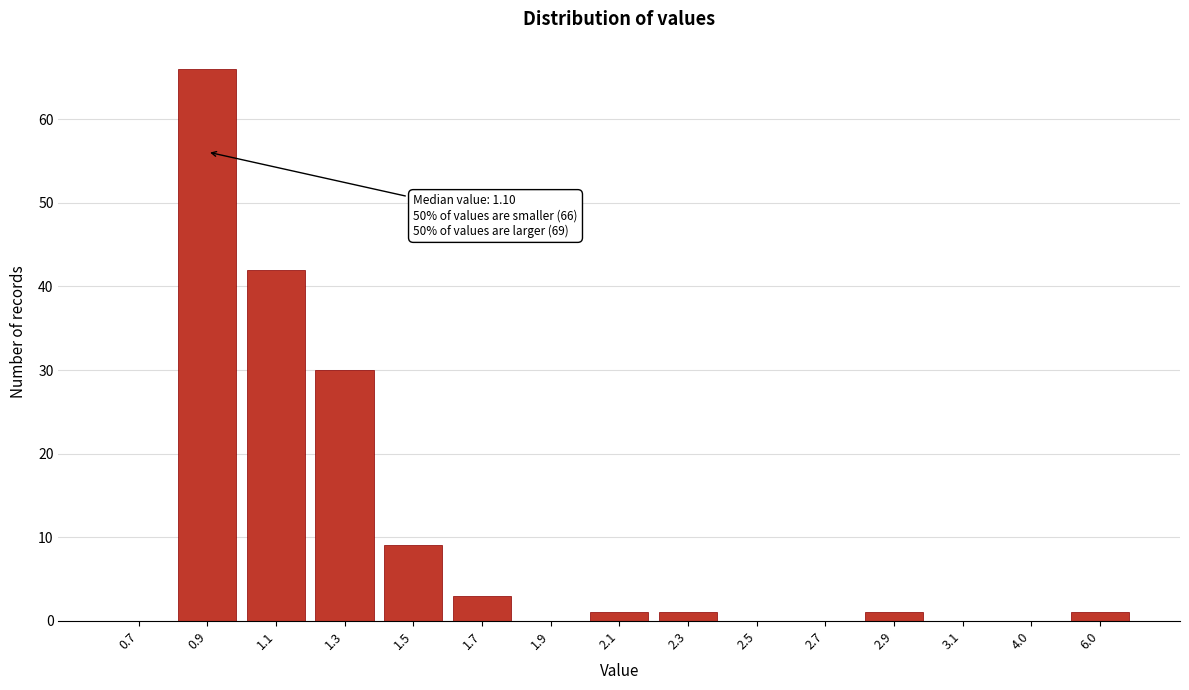

Reading right to left, what are all the values shown in this chart?

6.0=1	4.0=0	3.1=0	2.9=1	2.7=0	2.5=0	2.3=1	2.1=1	1.9=0	1.7=3	1.5=9	1.3=30	1.1=42	0.9=66	0.7=0